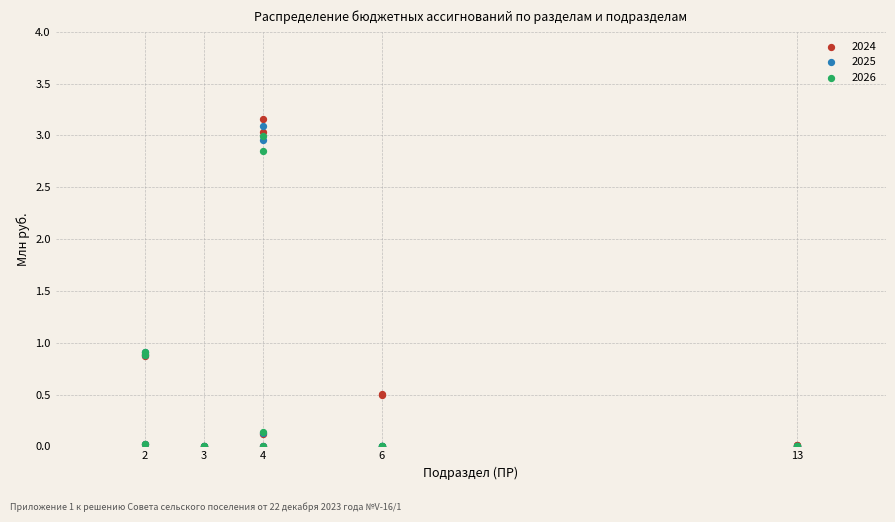

Which series reaches the maximum Y coordinate?

2024